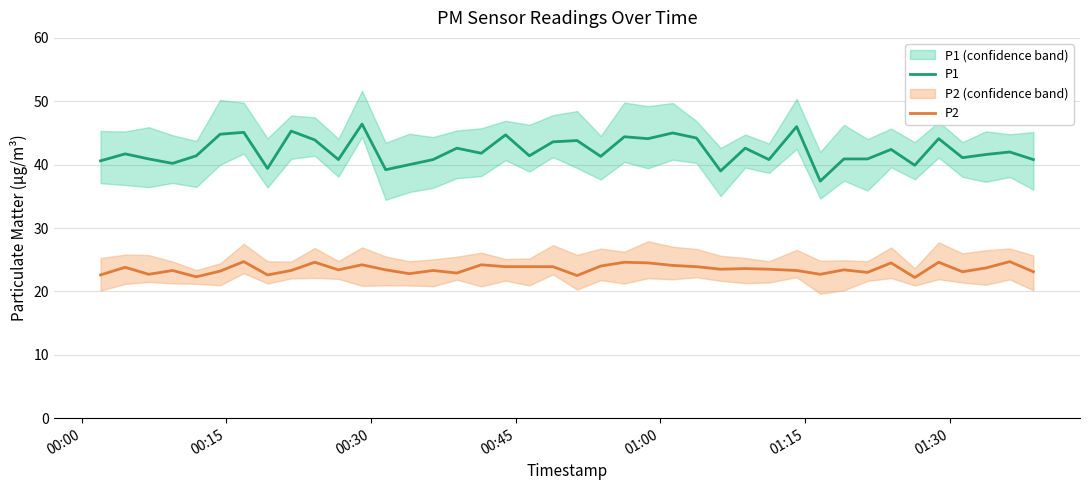

What is the lowest value of the P2 series?

22.2